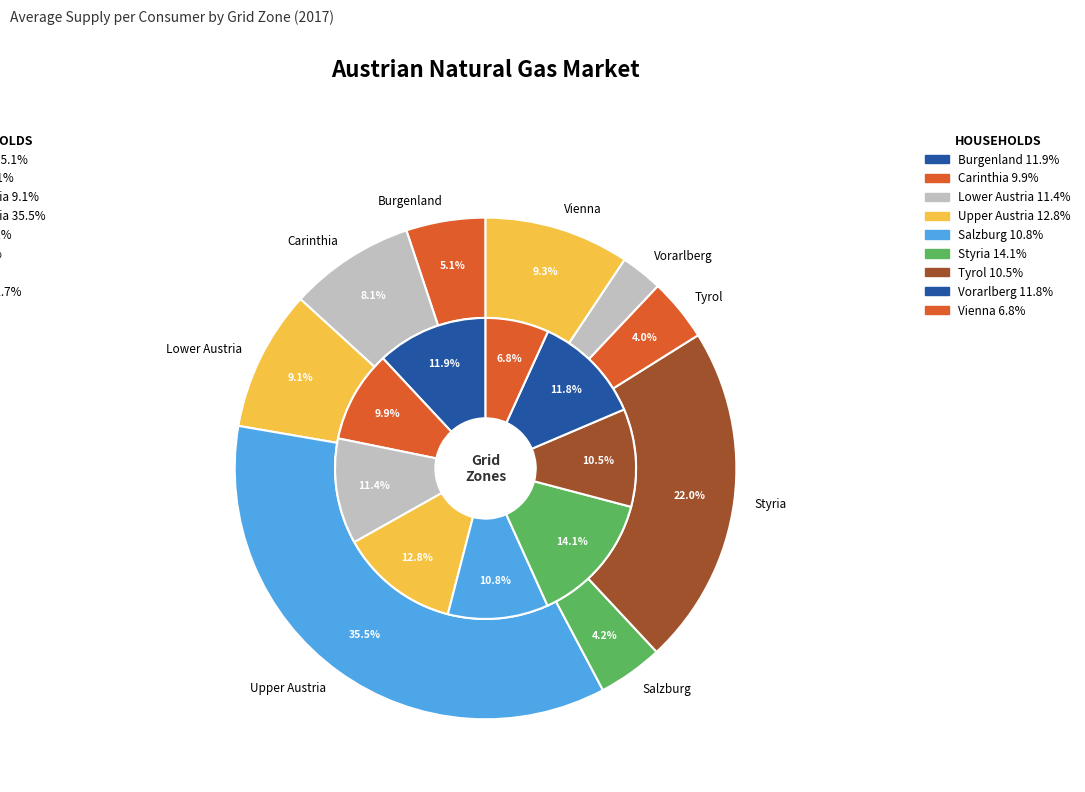

Is it true that 3 is 13% of the pie?

True